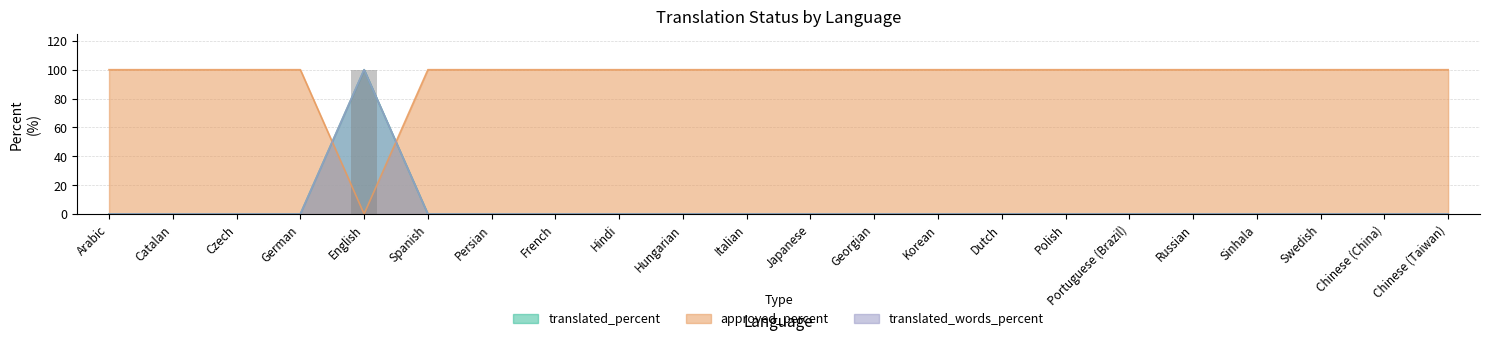

At which label is translated_words_percent closest to 50?

Arabic